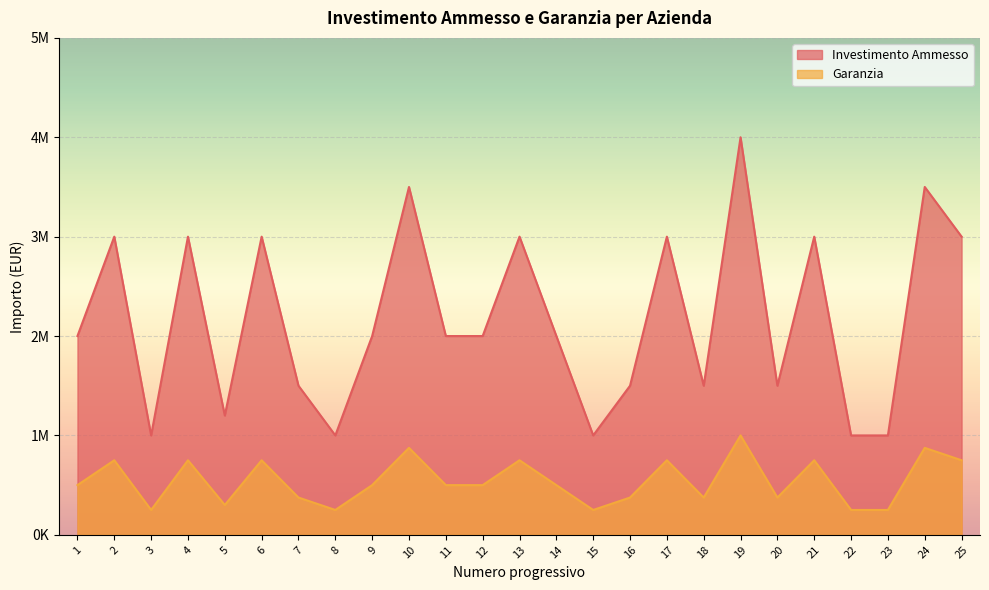

Count the number of data series in this chart.

2